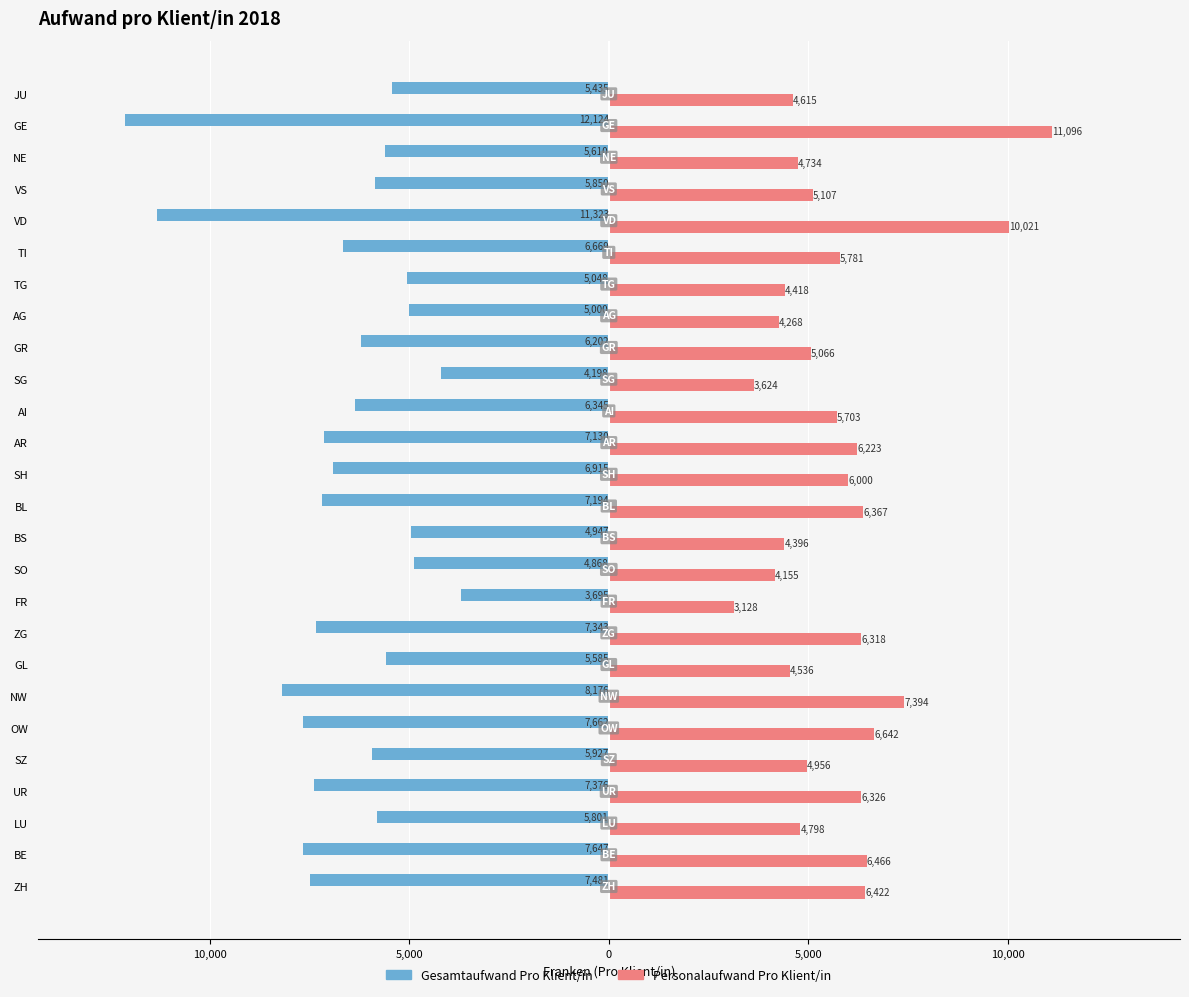

Which series has the largest range (max minus min)?

Gesamtaufwand Pro Klient/in